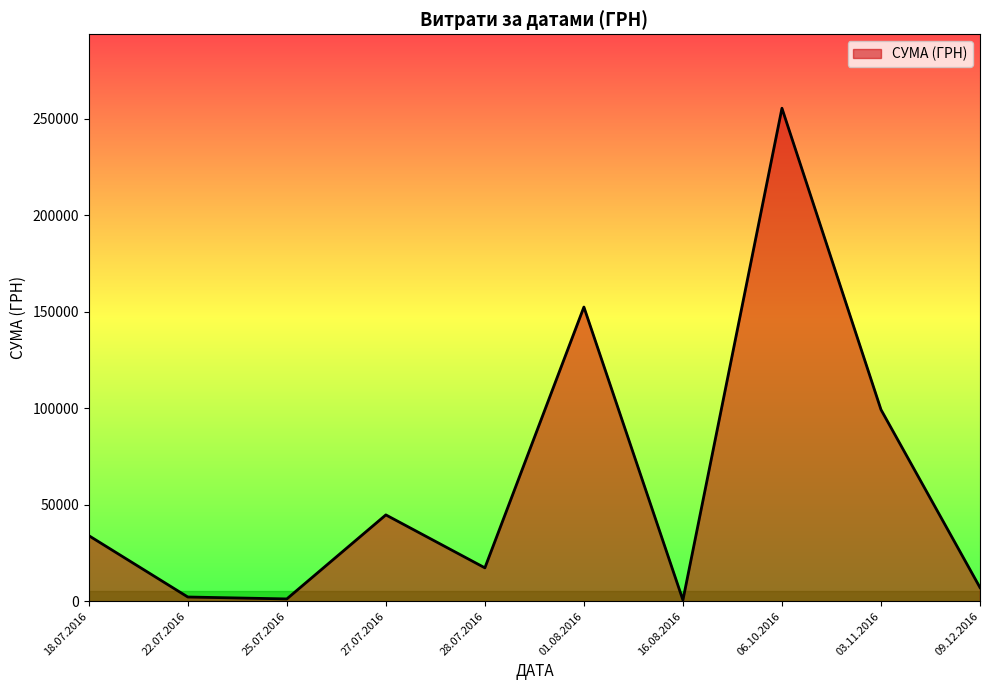

The value at 18.07.2016 is 55348.1. True or false?

False